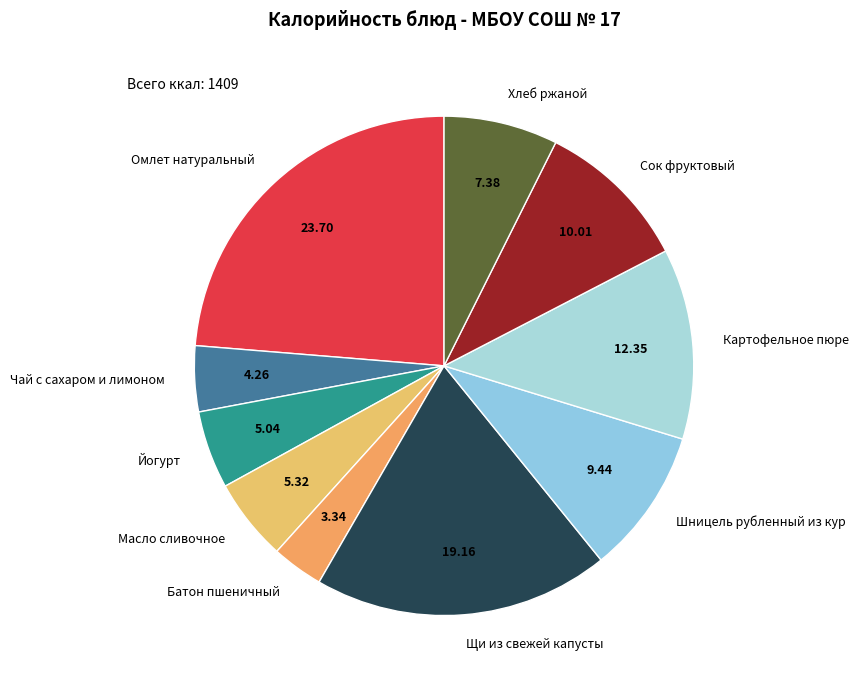

Which has a higher value, Батон пшеничный or Сок фруктовый?

Сок фруктовый